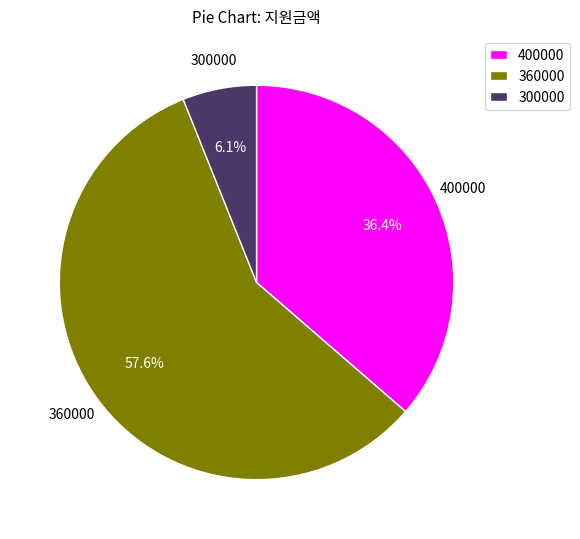

Between 400000 and 300000, which is larger?

400000